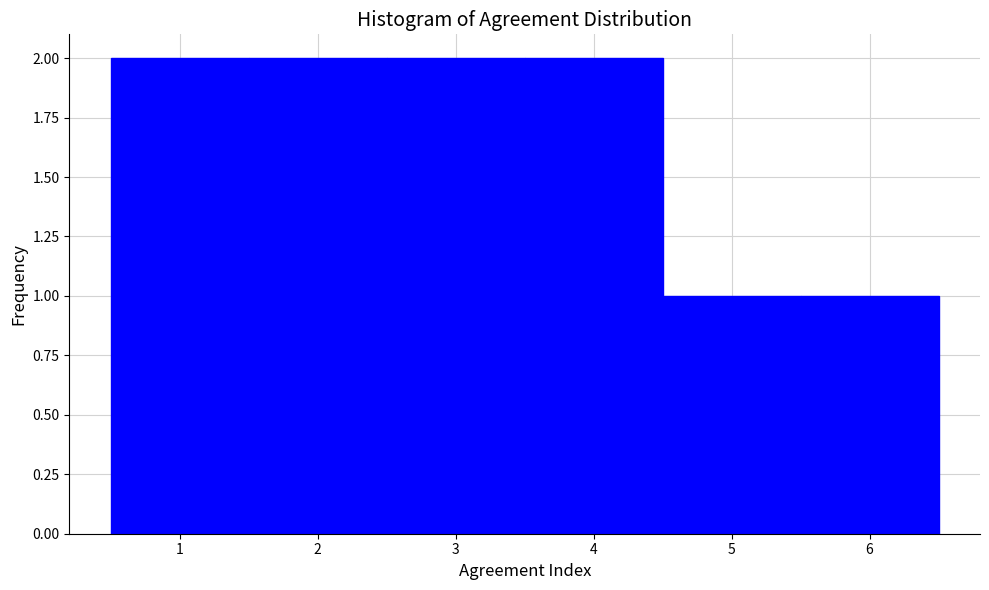

How tall is the bar that spans 3.5 to 4.5 on the x-axis? The values are not printed on the chart, so give them approximately, as read against the axis.

2